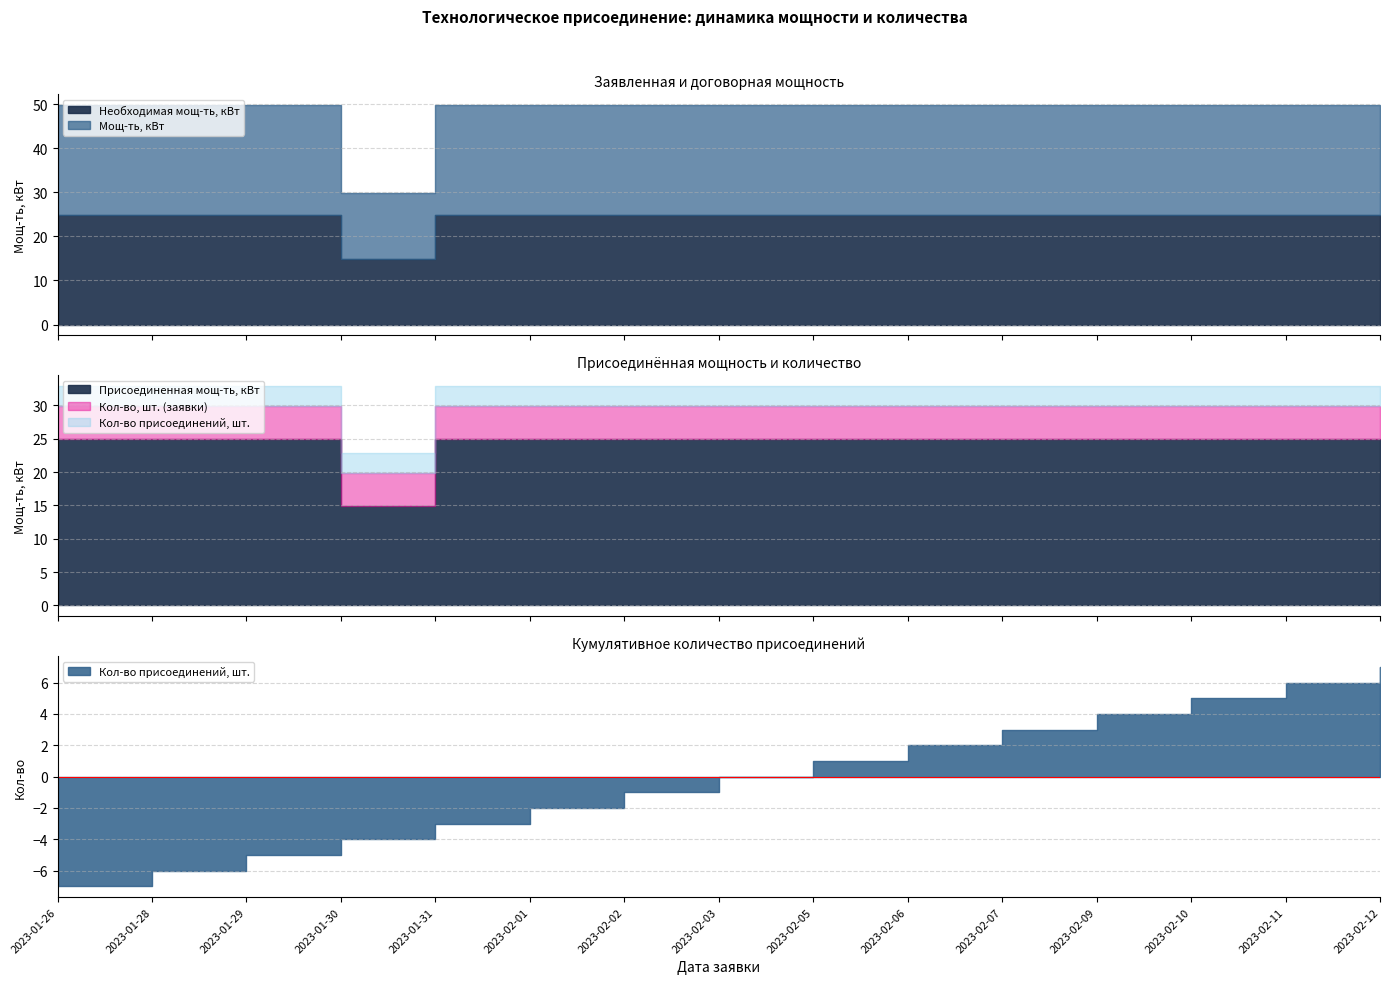

Rank the series by their maximum value, from highest to lowest.

Необходимая мощ-ть, кВт, Мощ-ть, кВт, Присоединенная мощ-ть, кВт, Кол-во, шт. (заявки), Кол-во присоединений, шт.